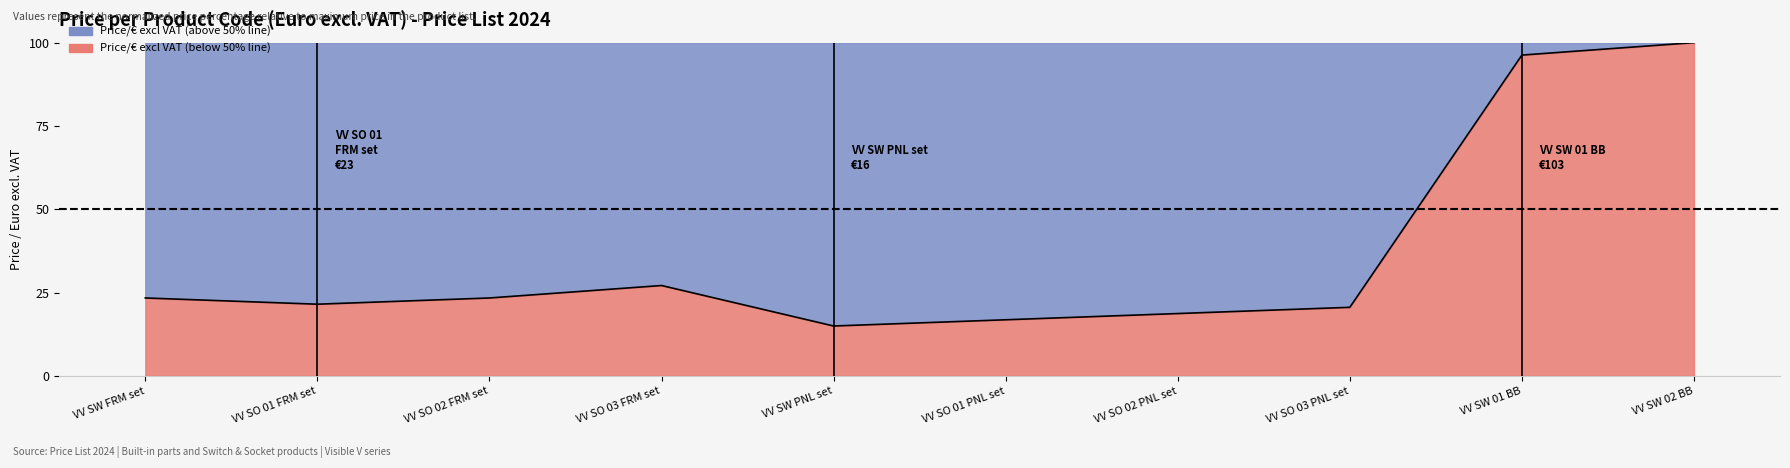

What is the ratio of the value at VV SO 02 PNL set to the value at VV SW FRM set?

0.8